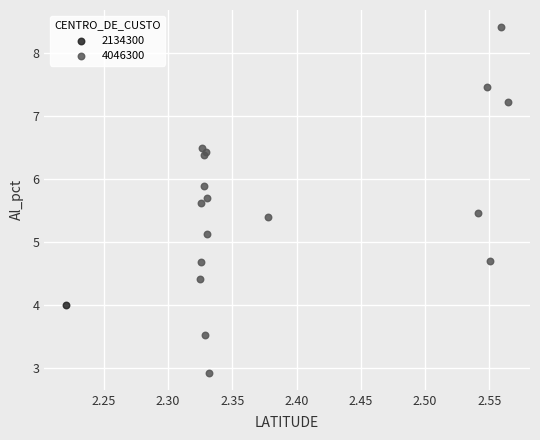

What are all the series names shown in the legend?

2134300, 4046300